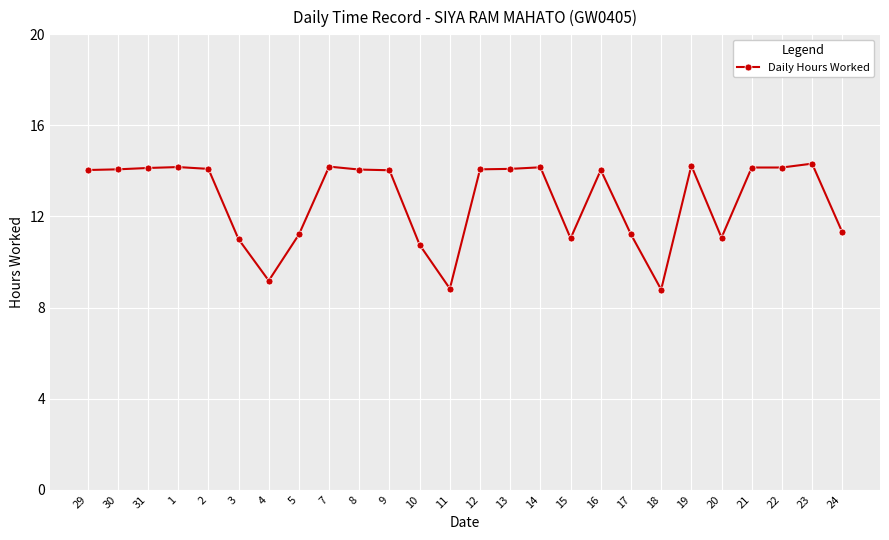

True or false: the data has more than 2 interior local peaks.

True